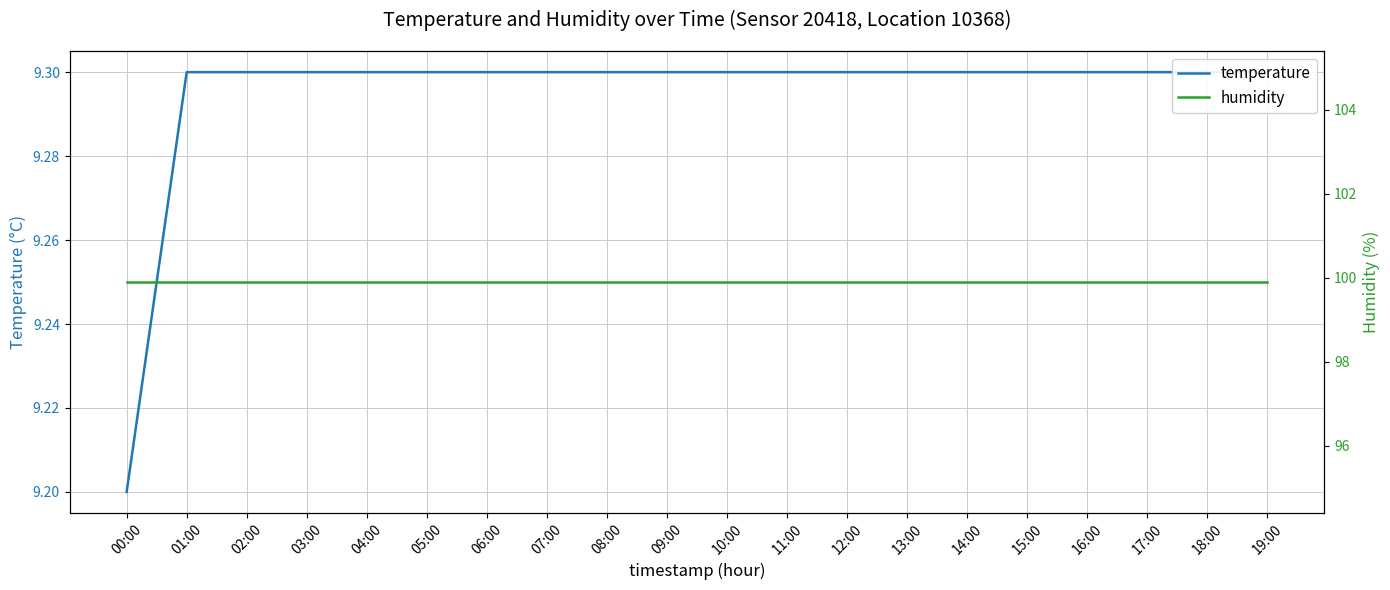

What is the difference between the highest and lowest values at 04:00?

90.6